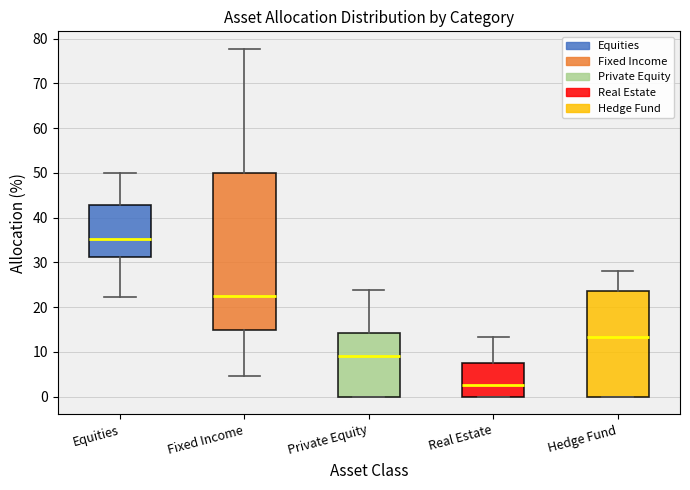

Which box's median line is the lowest?

Real Estate